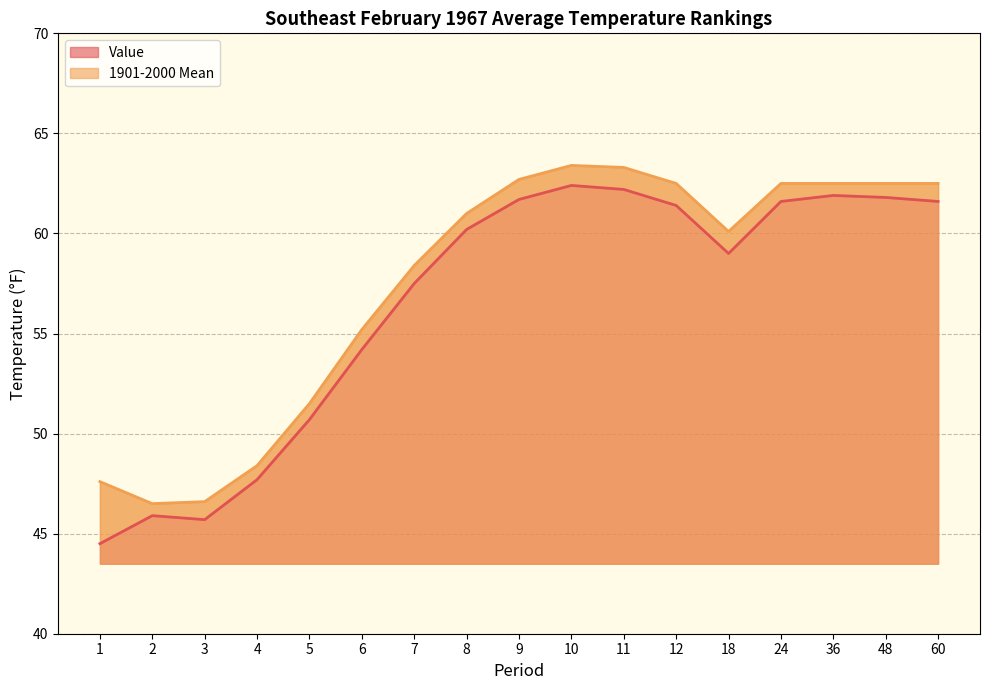

The value of 1901-2000 Mean at 4 is 48.4. True or false?

True